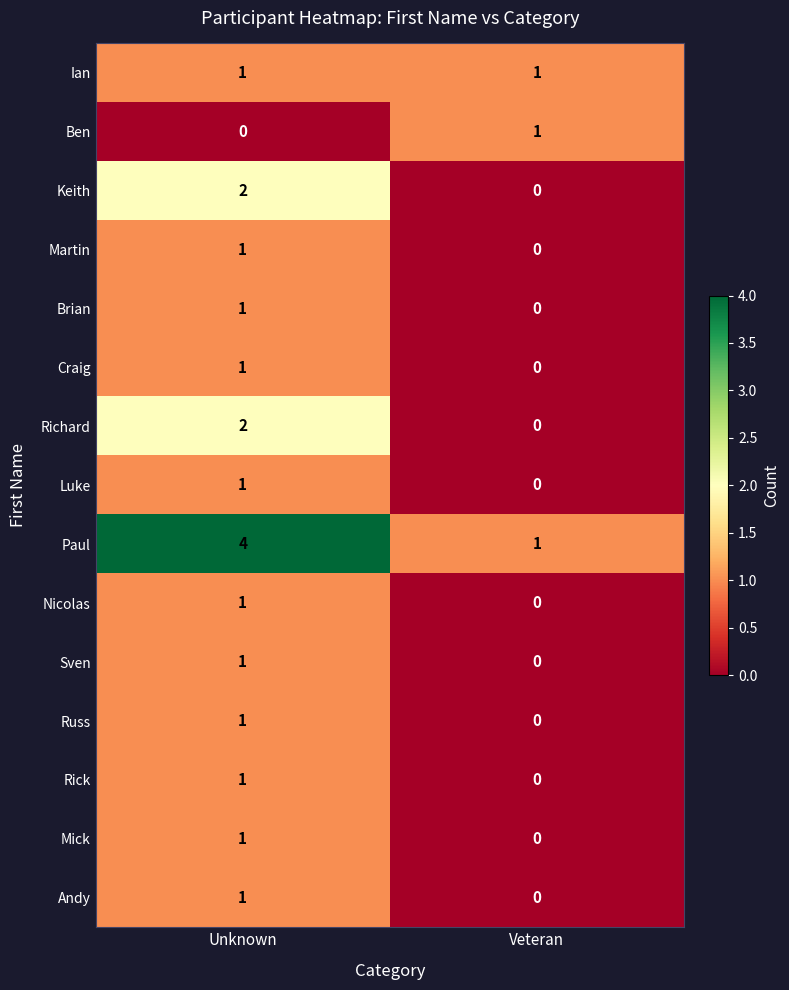

Which series changed the most between Unknown and Veteran?

Paul